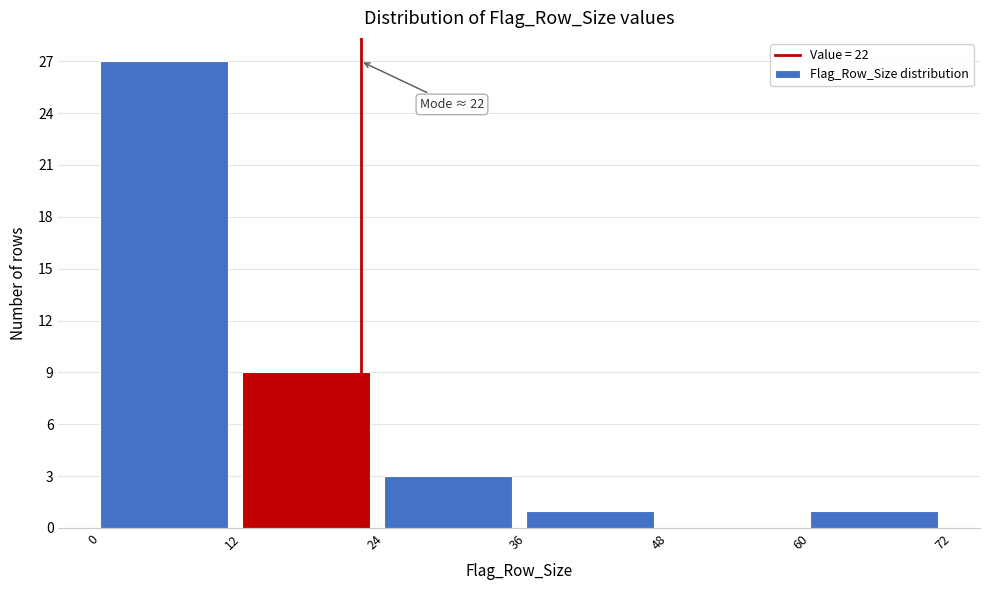

Which range on the x-axis has the tallest bar?

0 to 12